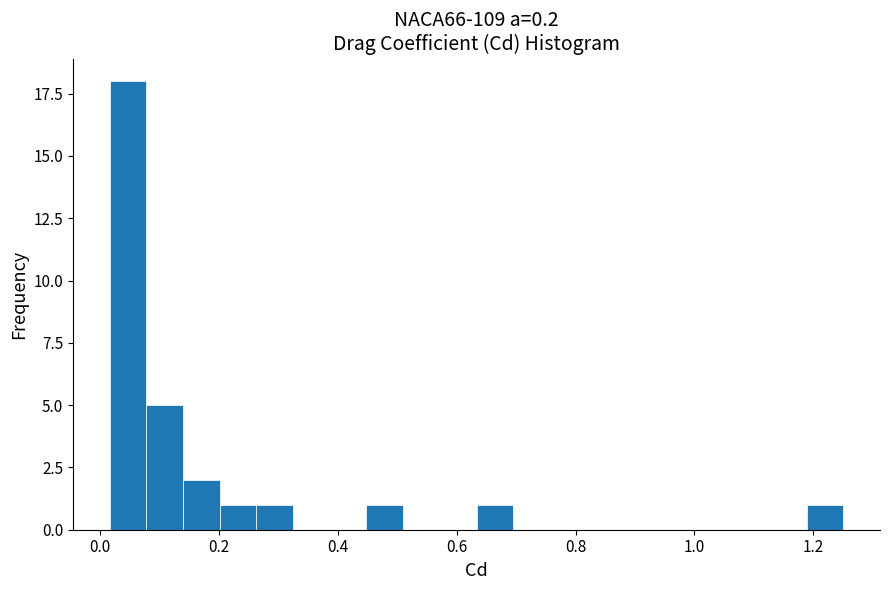

Around what value on the x-axis is the tallest bar? Give the approximate position of its centre, as read against the axis.

0.04